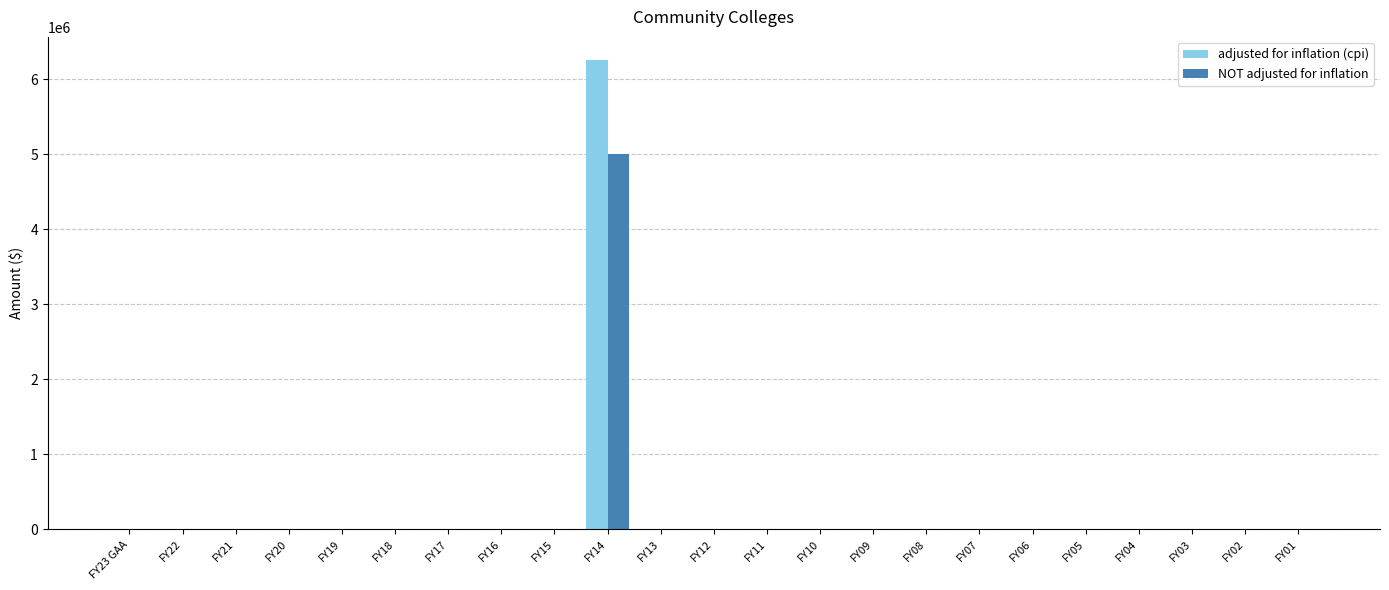

The value of adjusted for inflation (cpi) at FY23 GAA is -2537000. True or false?

False